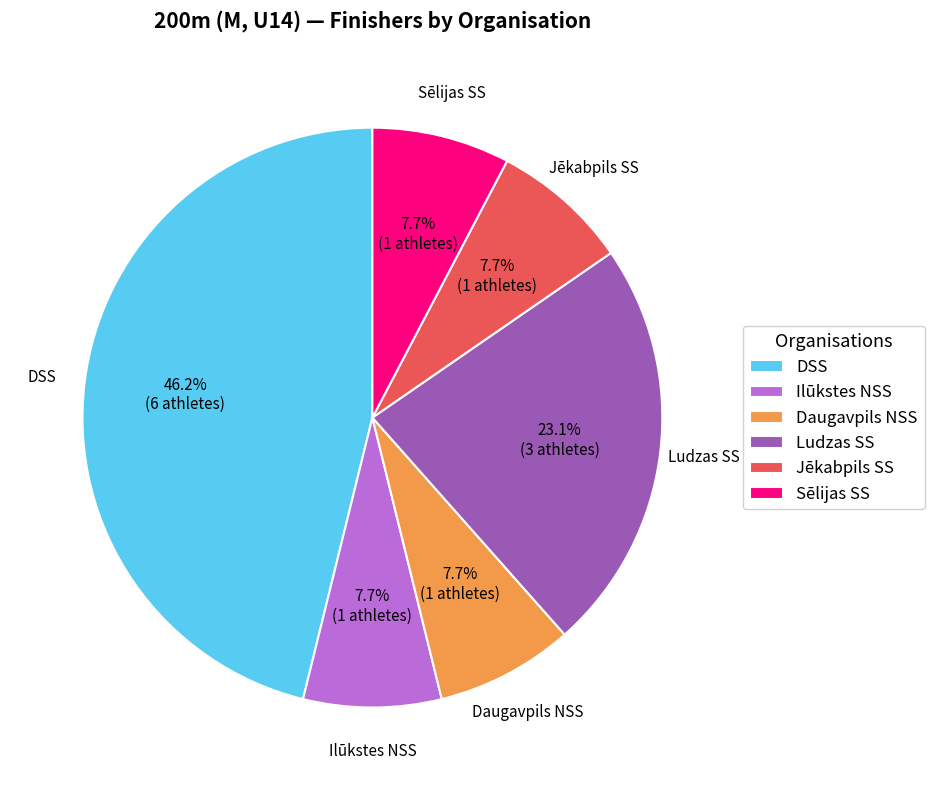

Is Ludzas SS the majority of the pie?

No